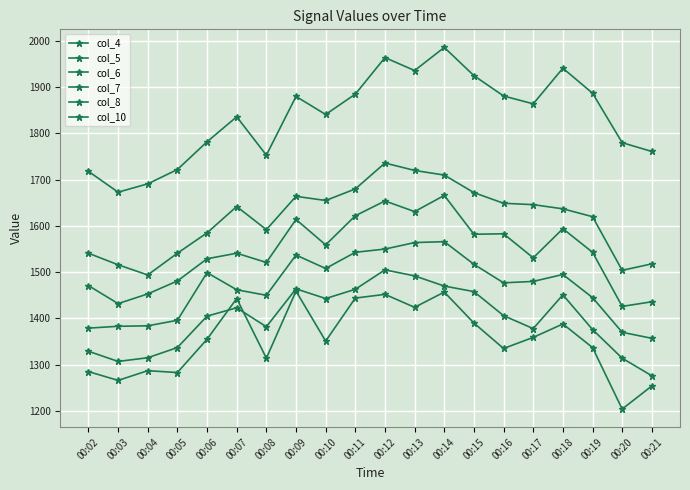

Is the value of col_5 at 00:07 greater than the value of col_8 at 00:04?

Yes